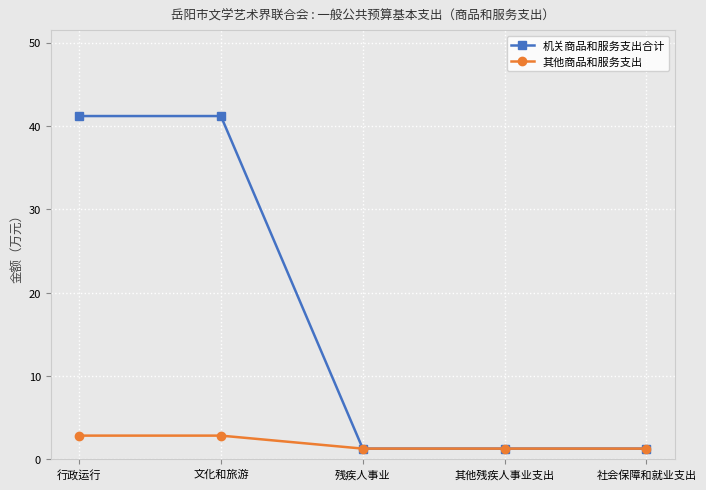

What is the total value across all series at 其他残疾人事业支出?

2.6